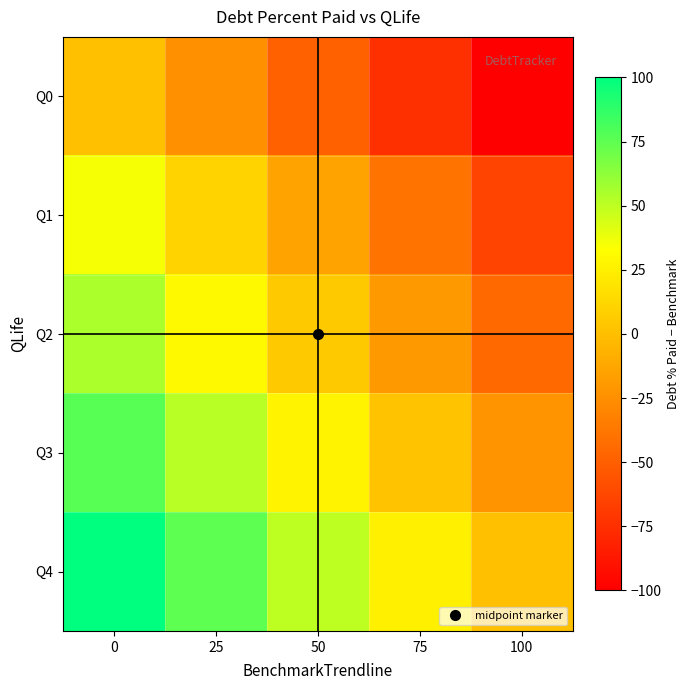

How many distinct data groups are displayed?

5